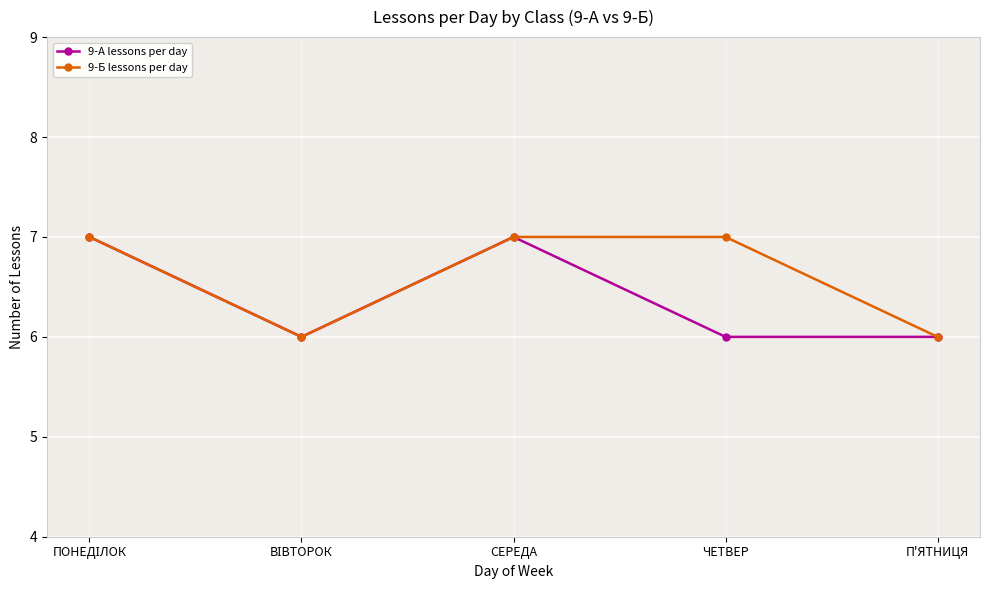

What is the greatest value displayed?

7